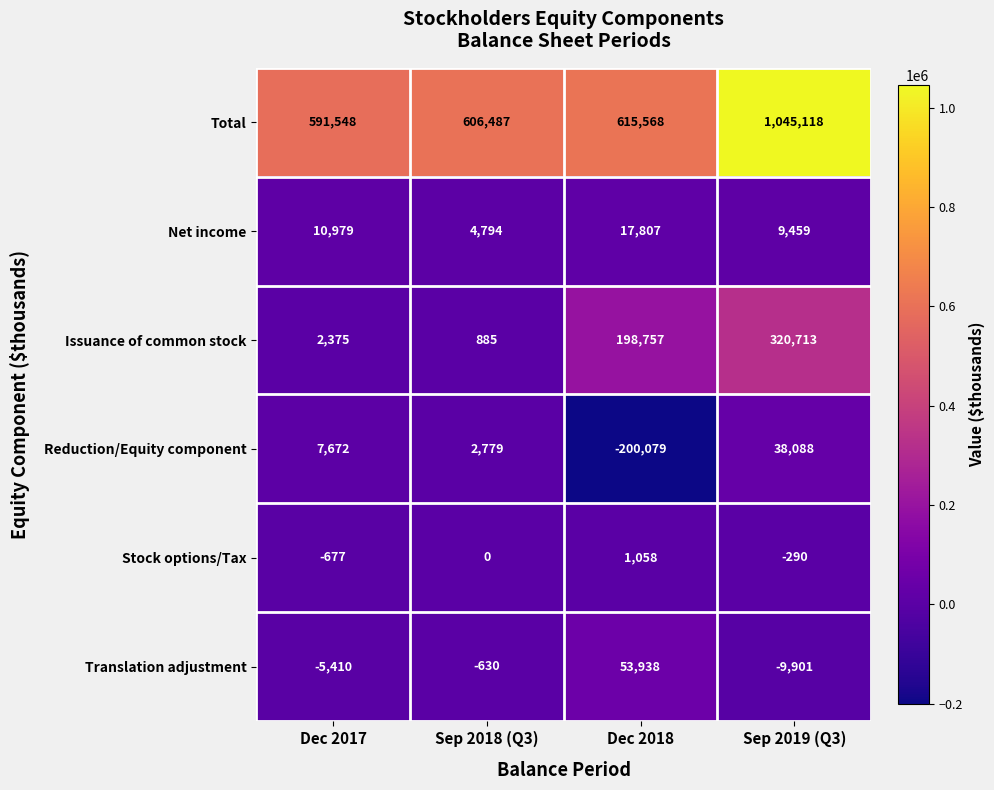

At which category is the sum across all series the highest?

Sep 2019 (Q3)